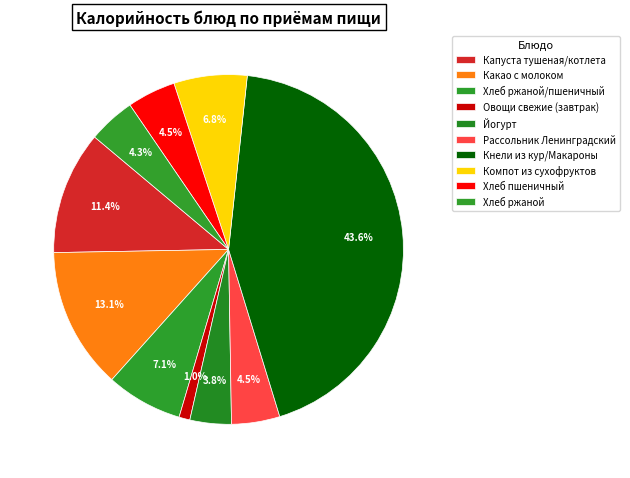

Which category has the smallest portion of the pie?

Овощи свежие (завтрак)